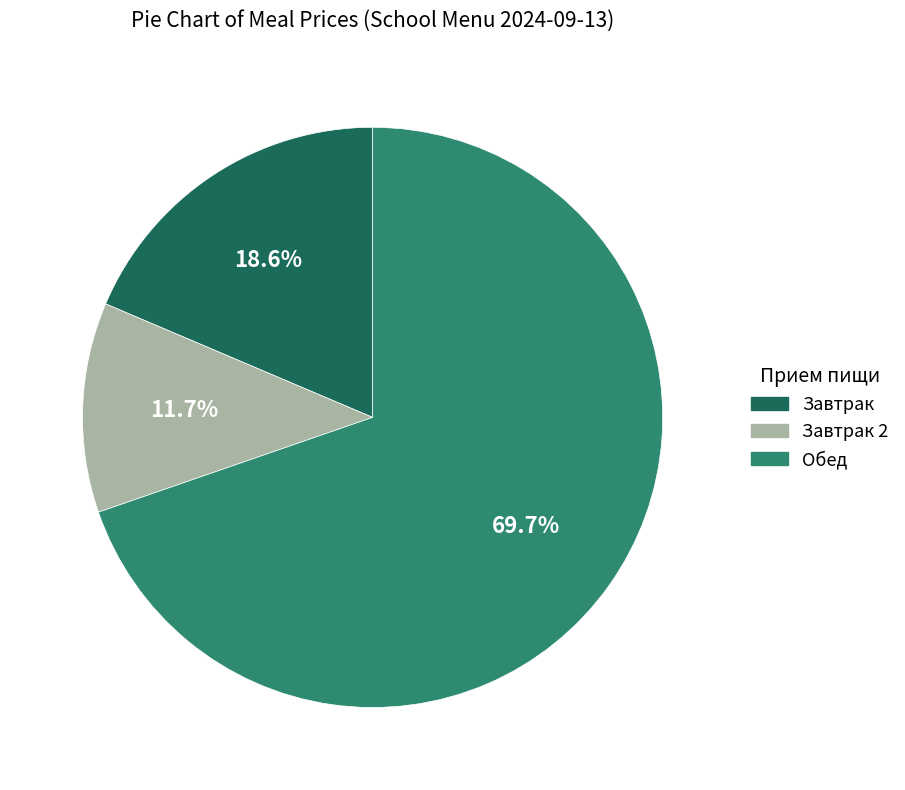

Is there any slice that represents more than half of the pie?

Yes